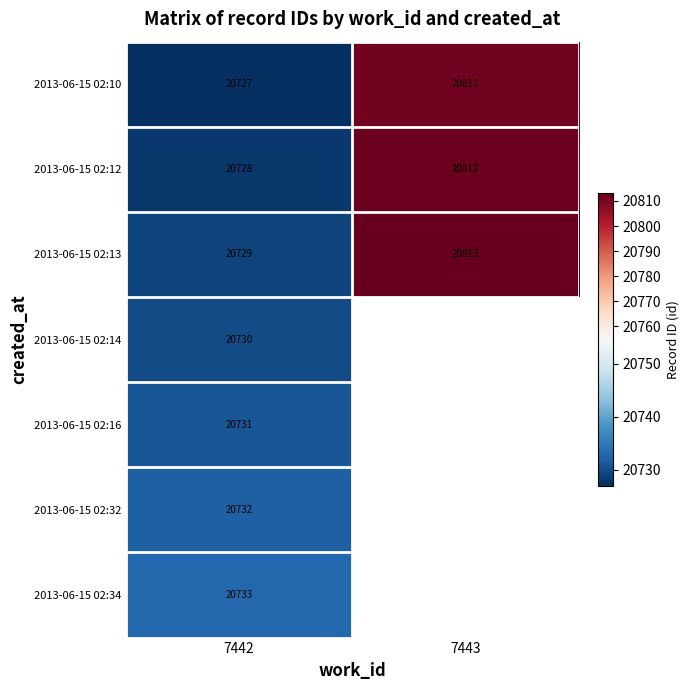

What is the total value across all series at 7443?

62436